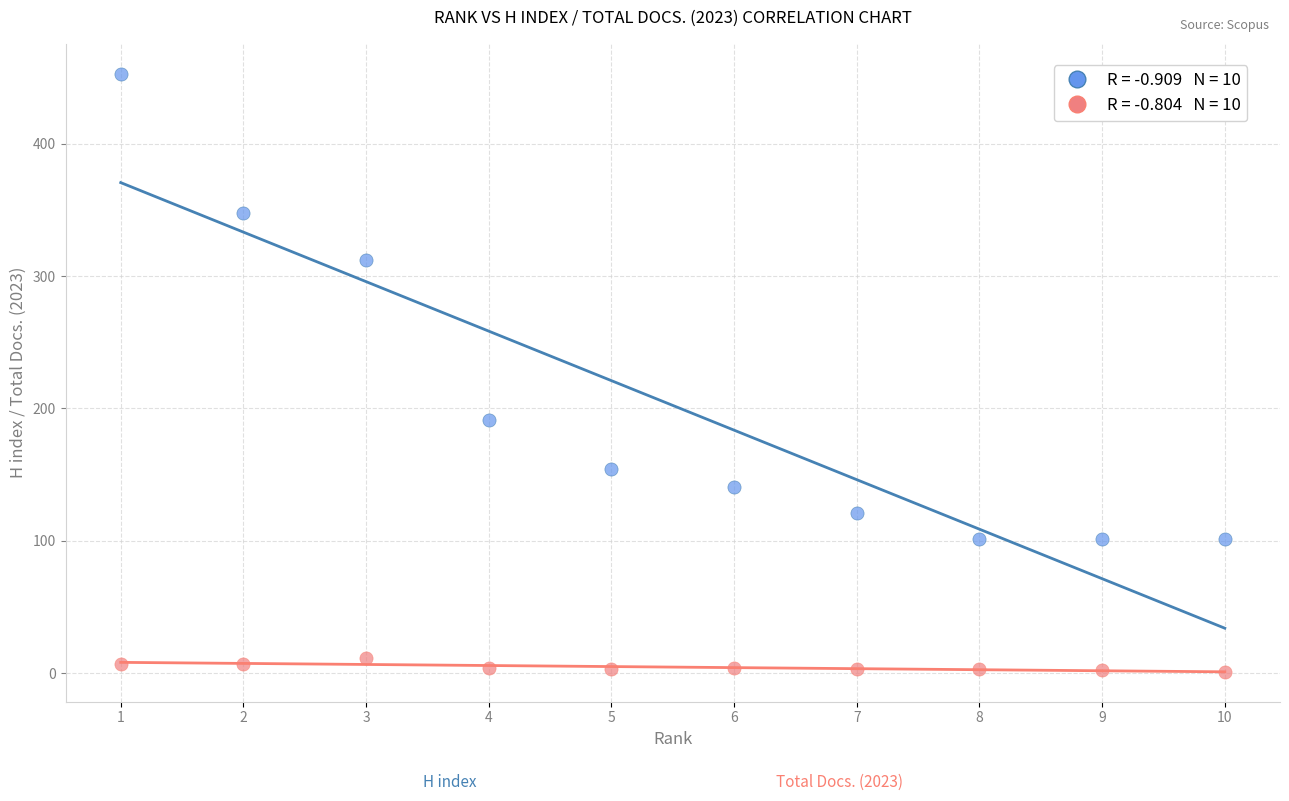

Across all series, what Y value is closest to 227?

191